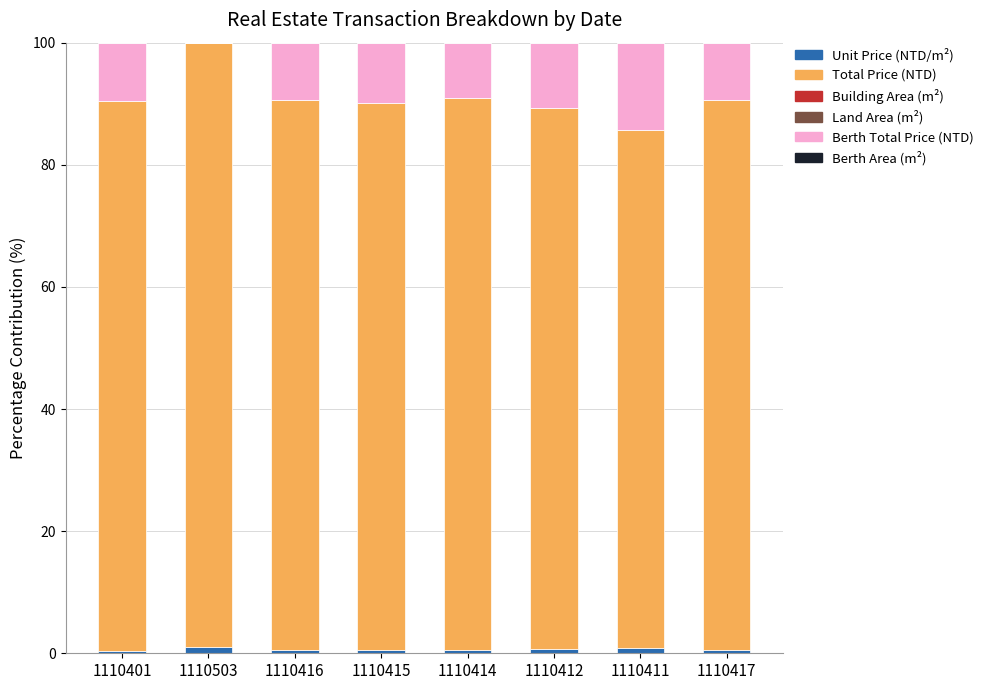

True or false: Unit Price (NTD/m²) has a value of 0.6 at 1110412.

True